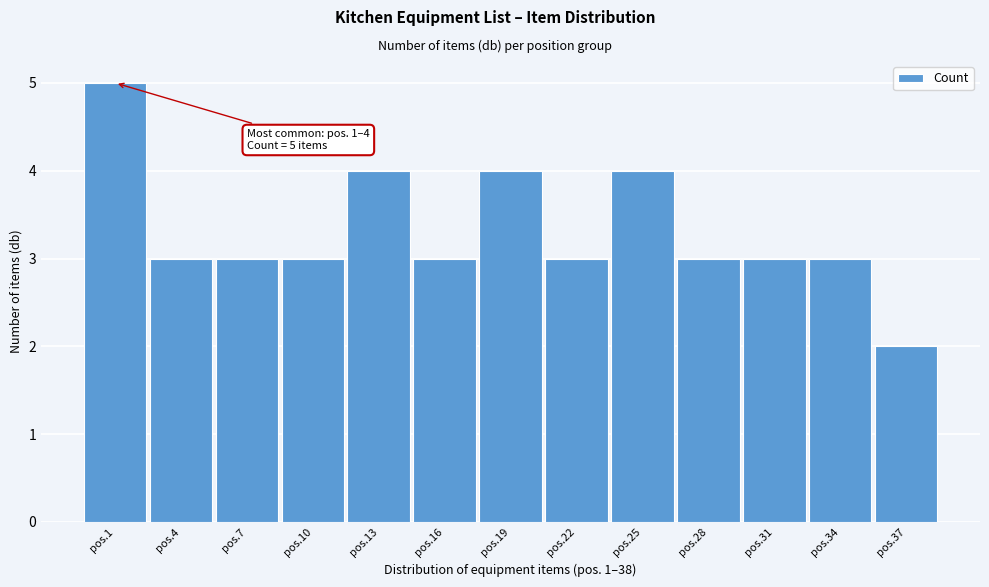

Reading right to left, what are all the values shown in this chart?

2	3	3	3	4	3	4	3	4	3	3	3	5